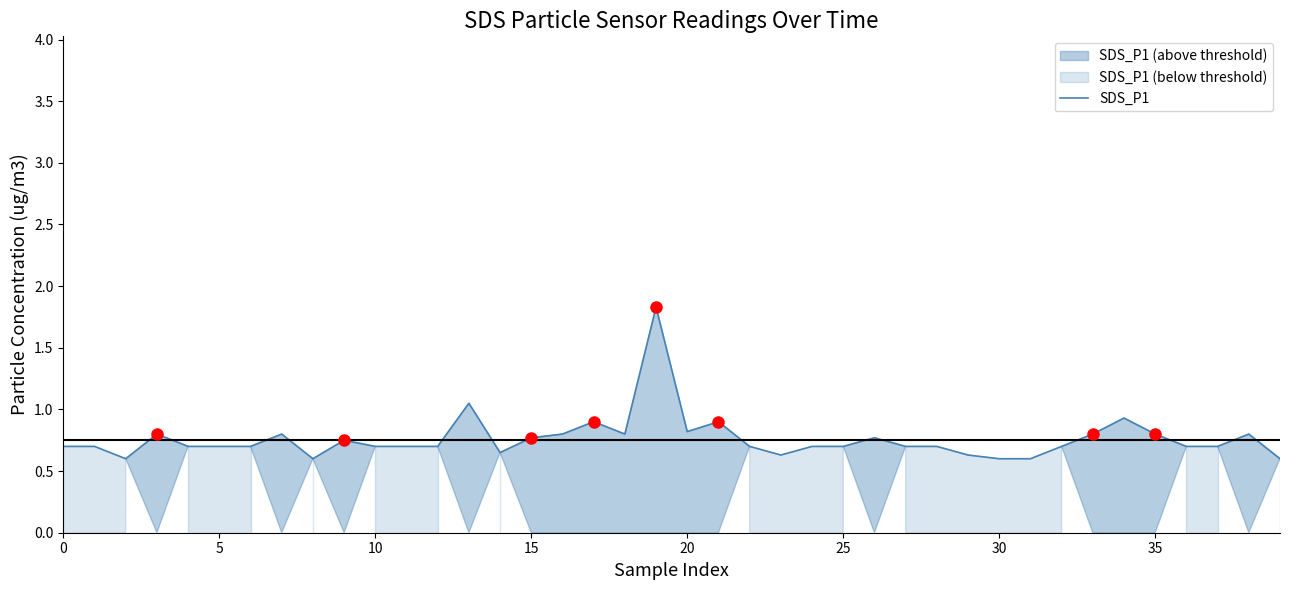

How many interior local valleys (lower than both neighbors) does the data have?

6